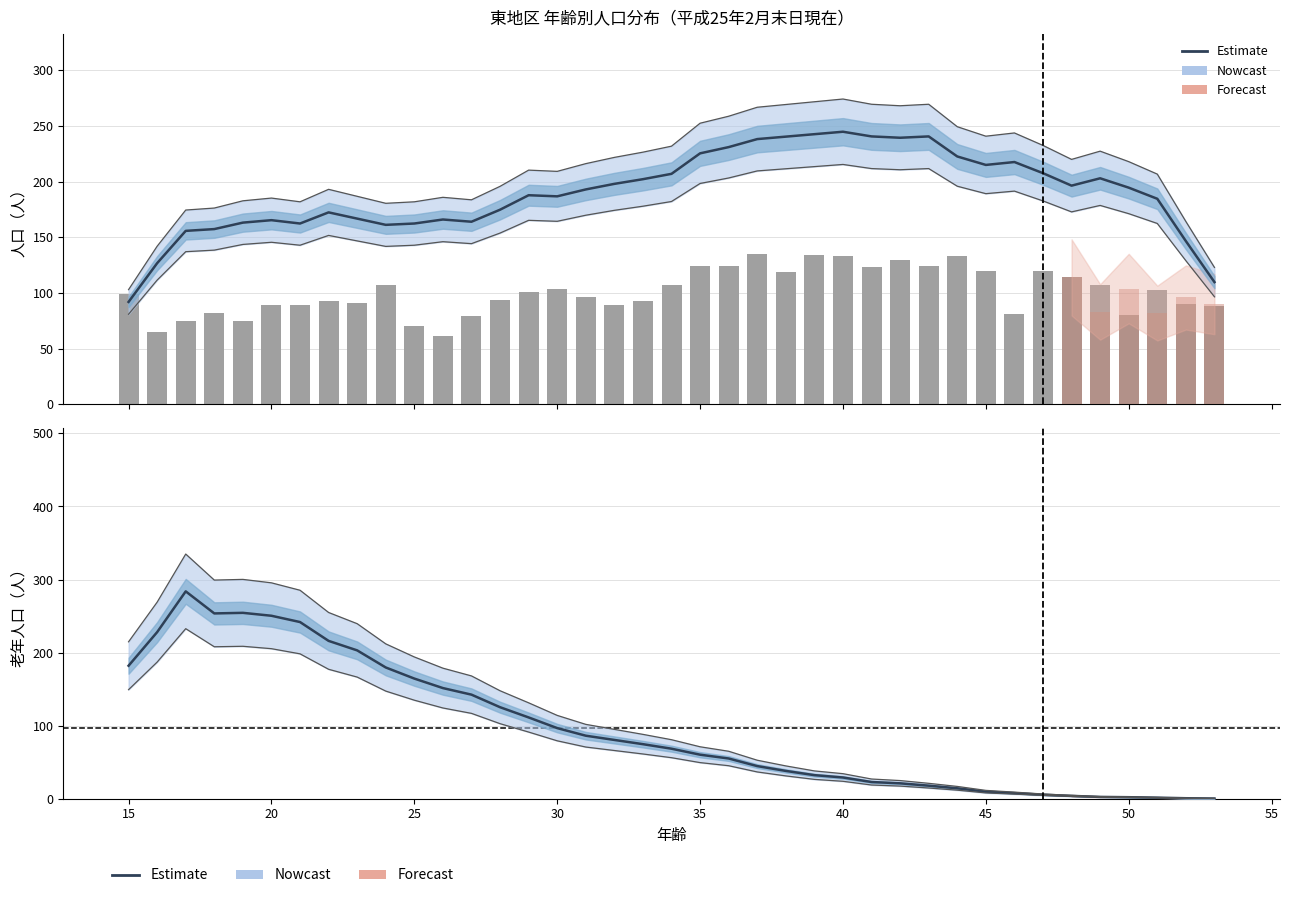

What is the value of the 男(生産年齢) bar at the 23rd from the left?

135